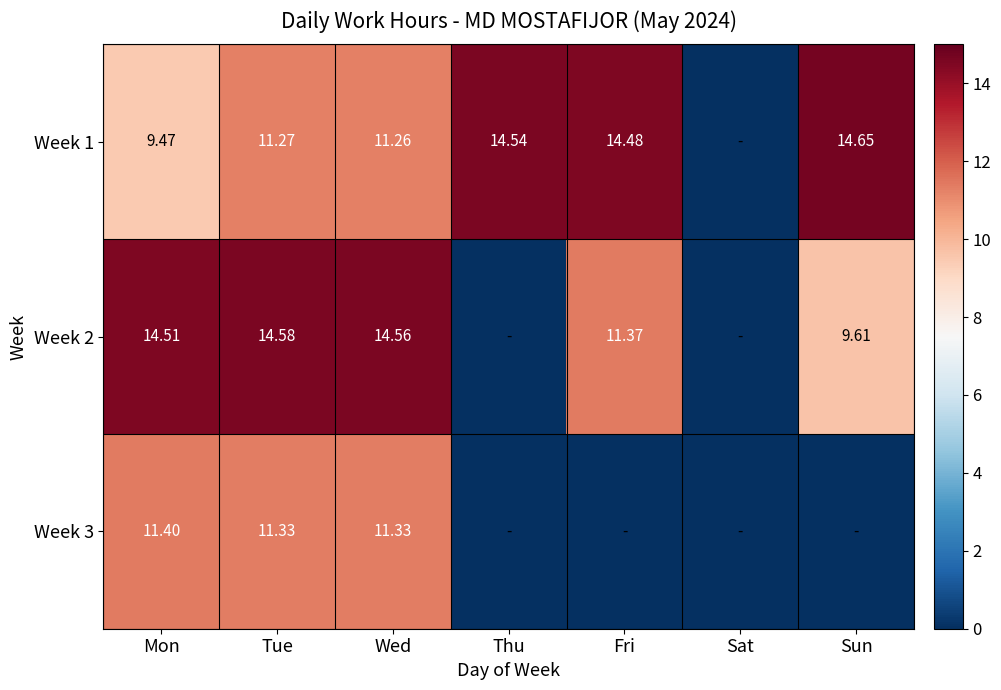

Is the value of Week 3 at Wed greater than the value of Week 1 at Thu?

No